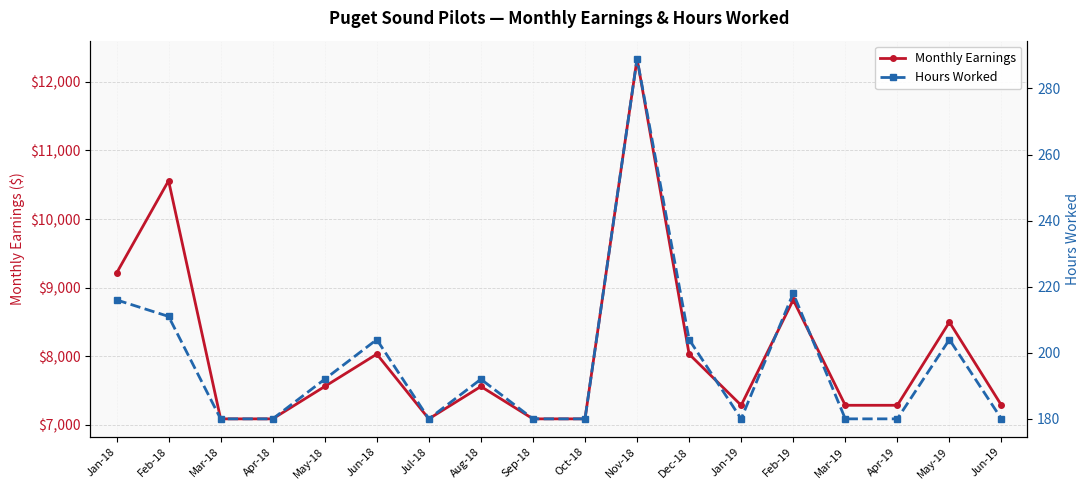

Which series has the largest total across all categories?

Monthly Earnings